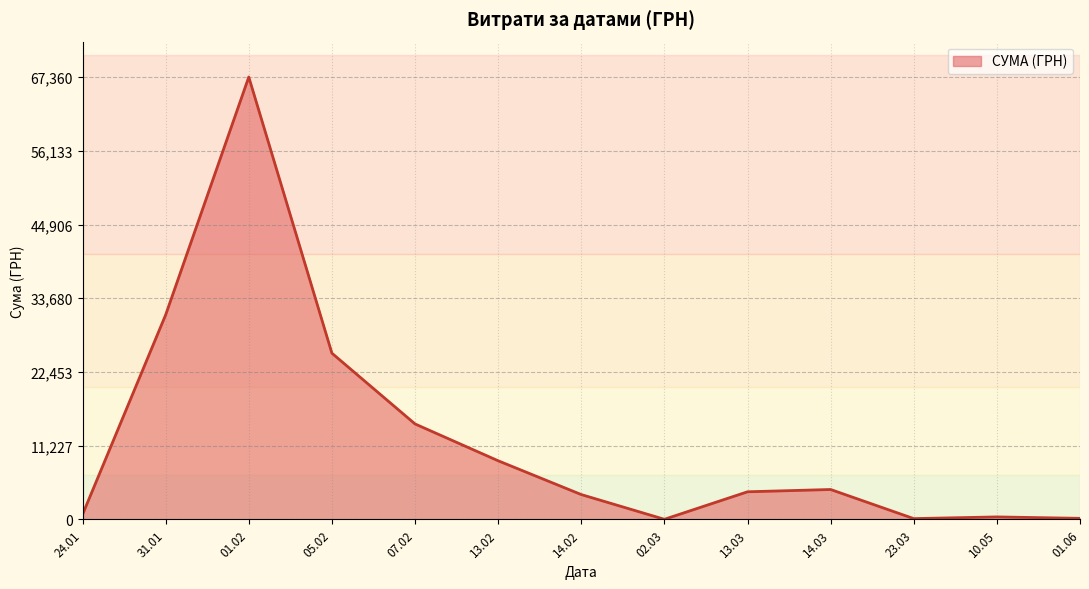

Which category has the highest value across all series?

01.02